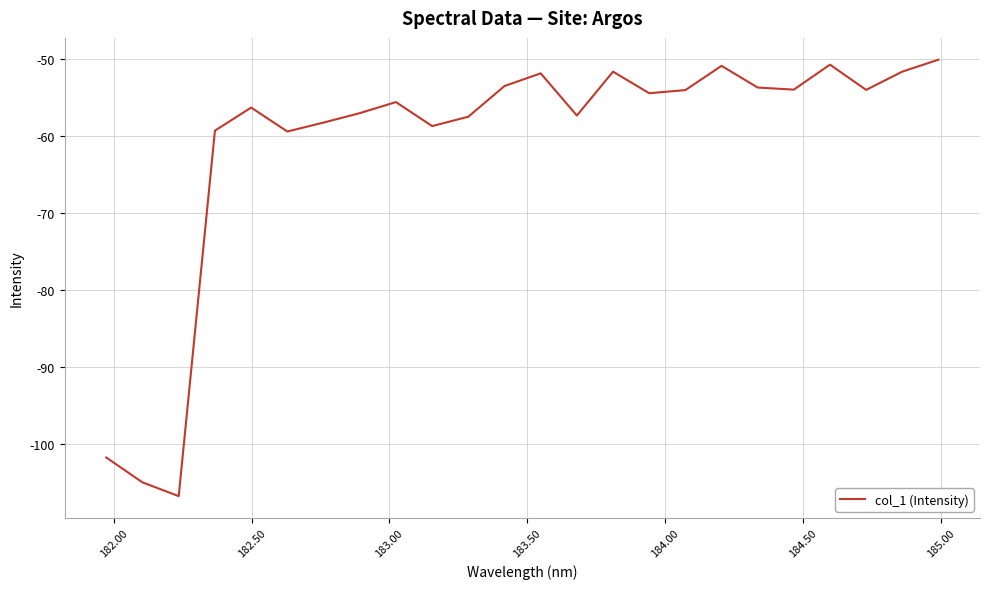

What is the average value?

-61.0